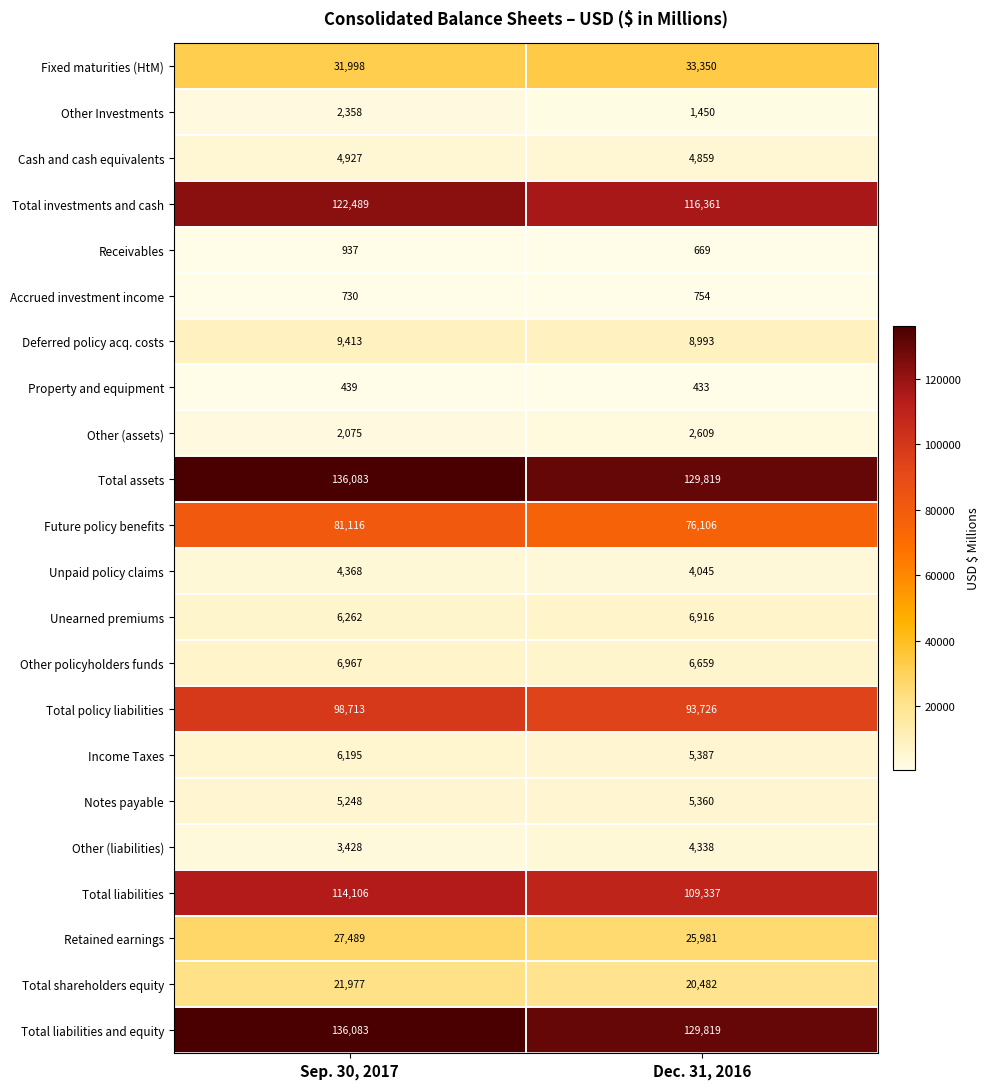

The value of Unpaid policy claims at Dec. 31, 2016 is 4045. True or false?

True